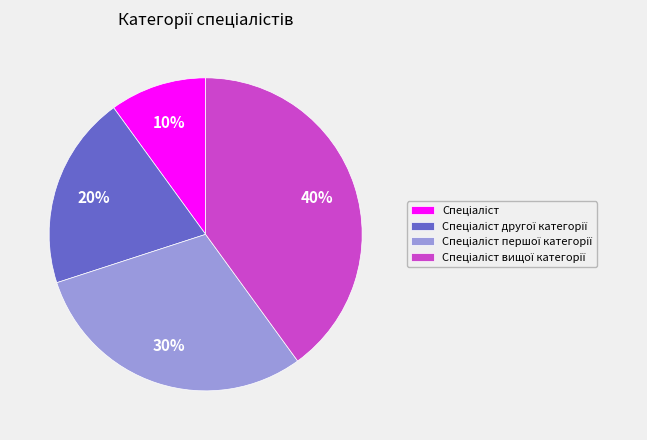

Count the number of slices in the pie.

4